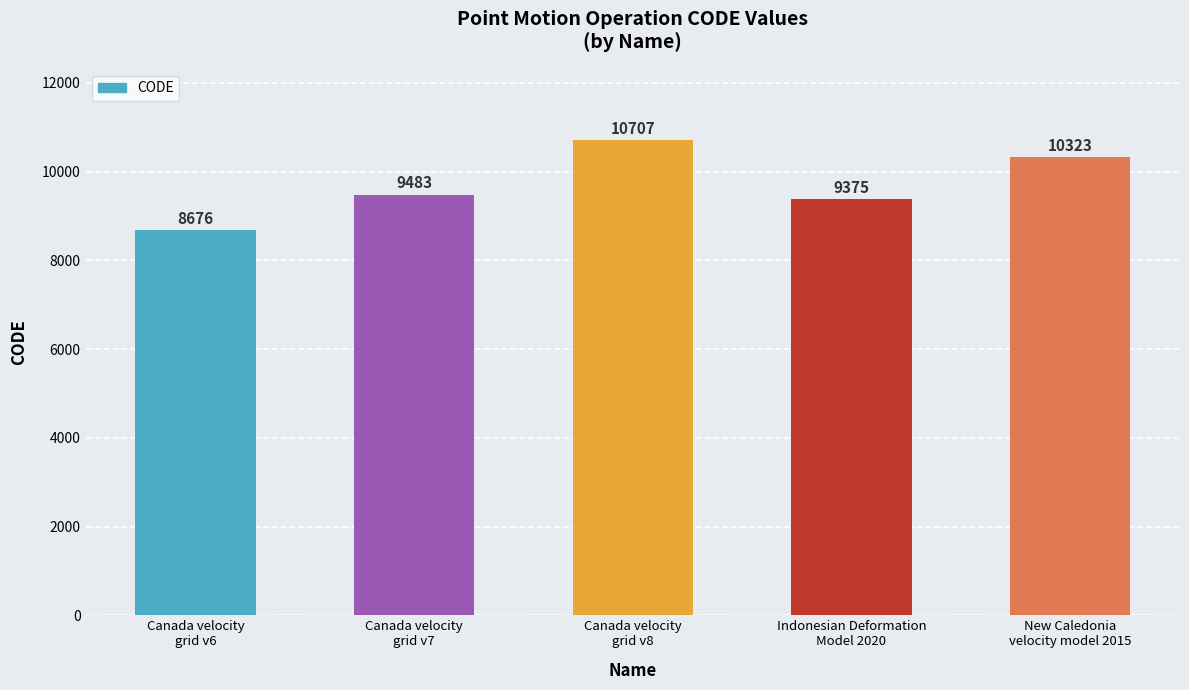

Count the number of categories in the chart.

5